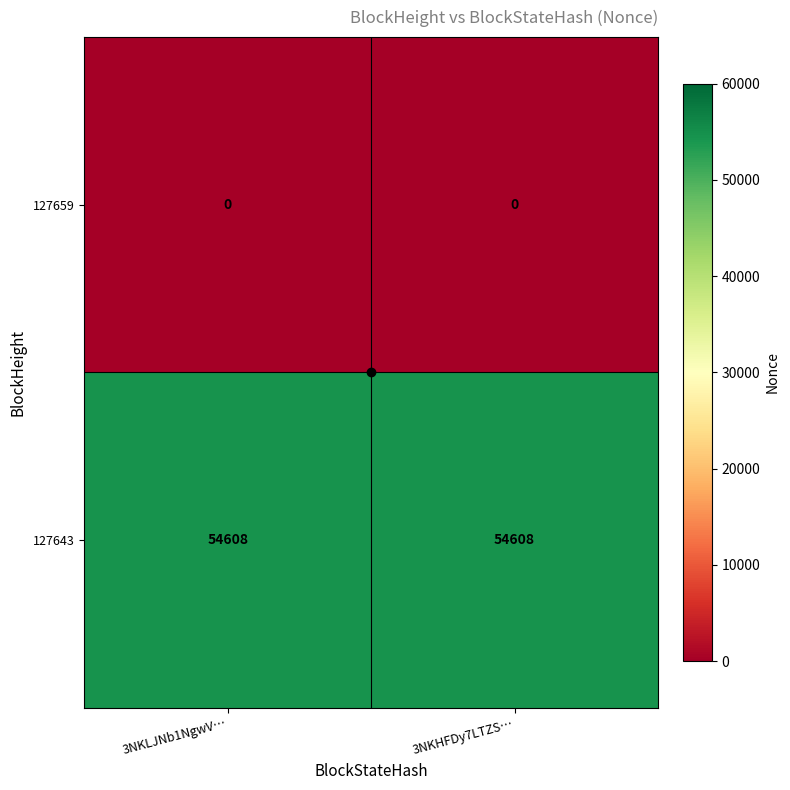

Which series has the largest total across all categories?

127643